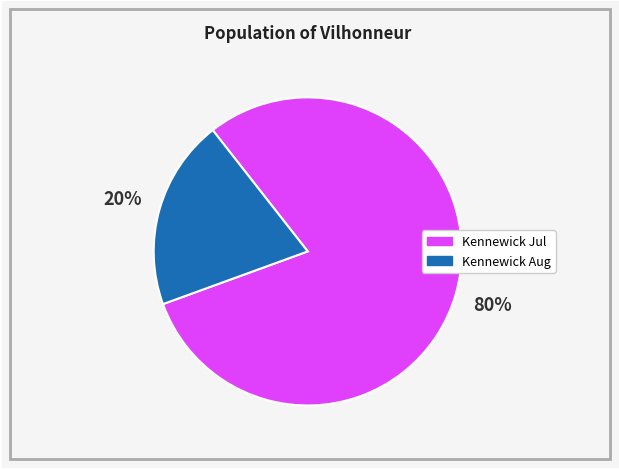

Is there a majority slice in this chart?

Yes